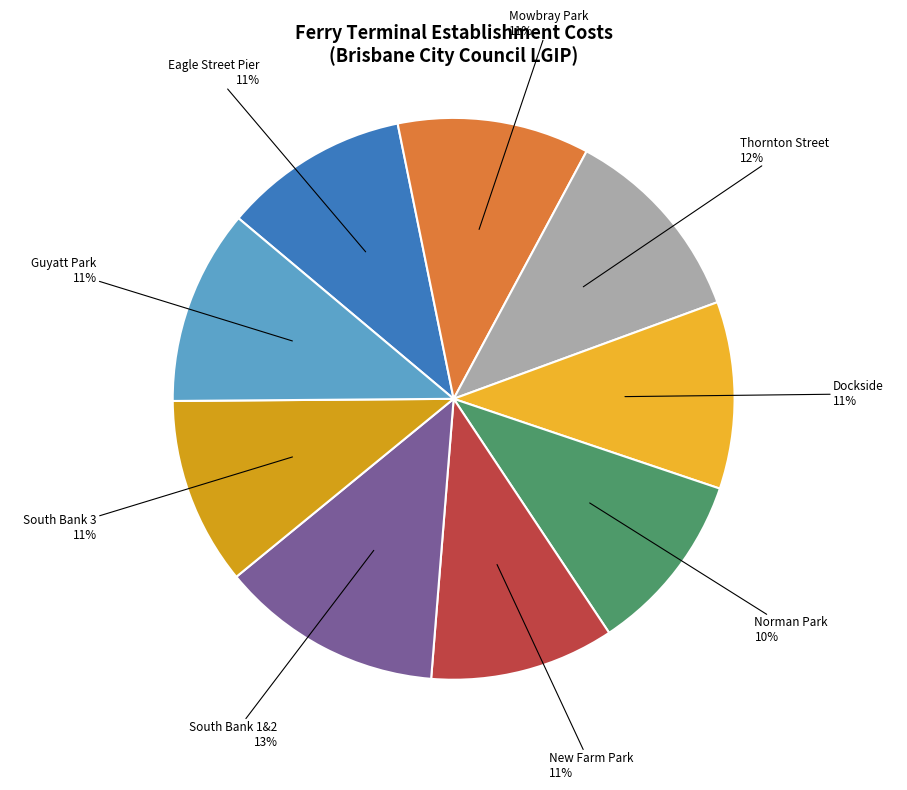

Is it true that South Bank 1&2 is 13% of the pie?

True